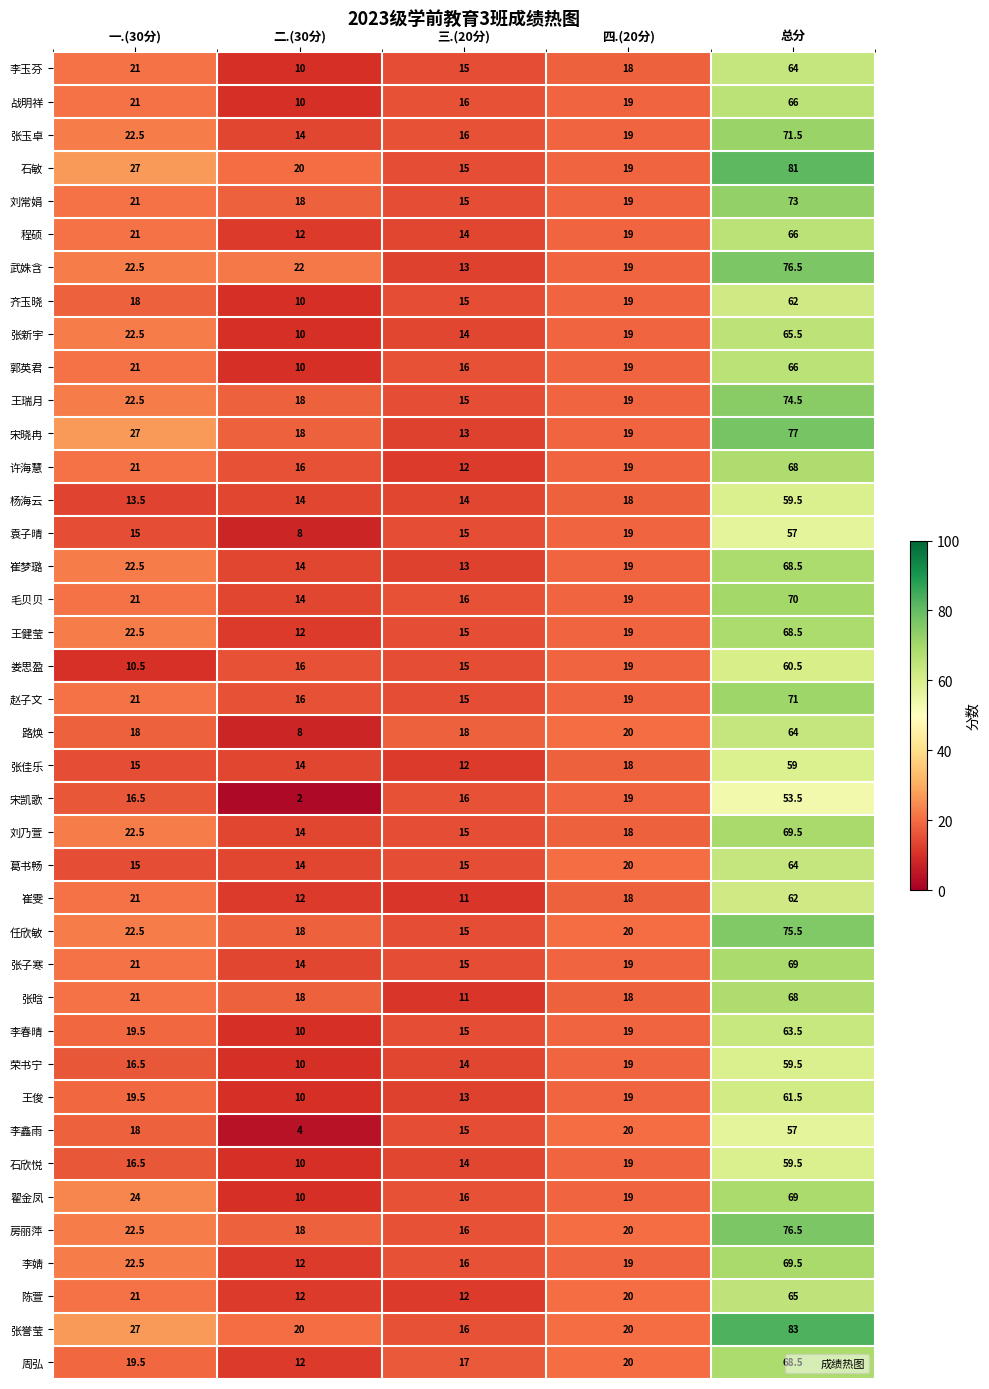

The value of 李玉芬 at 二.(30分) is 2.6. True or false?

False